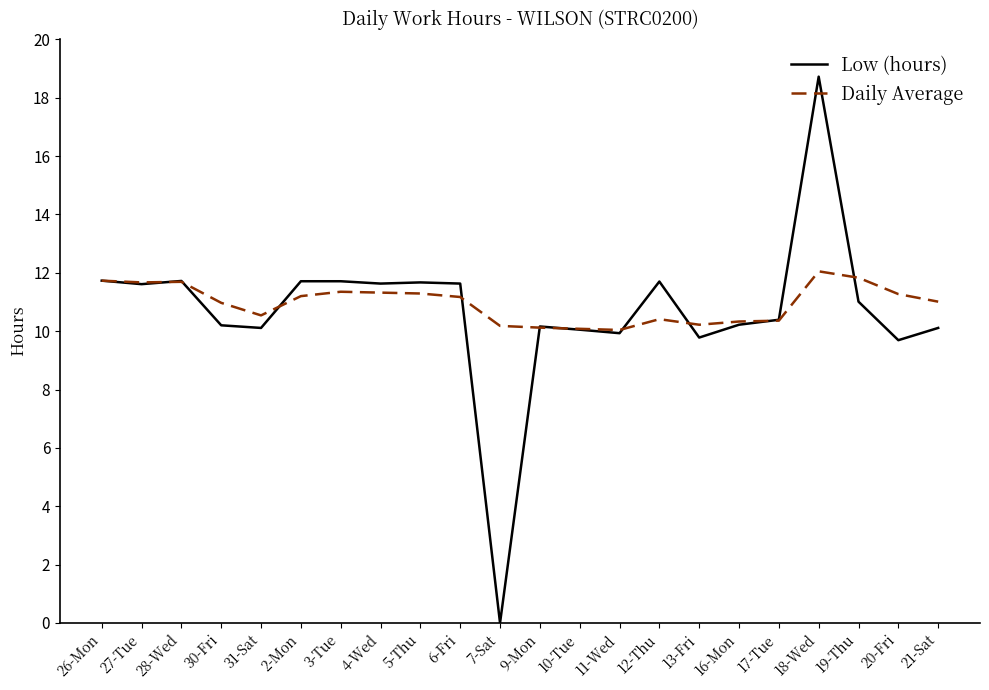

How many values in the Low (hours) series are below 11?

11